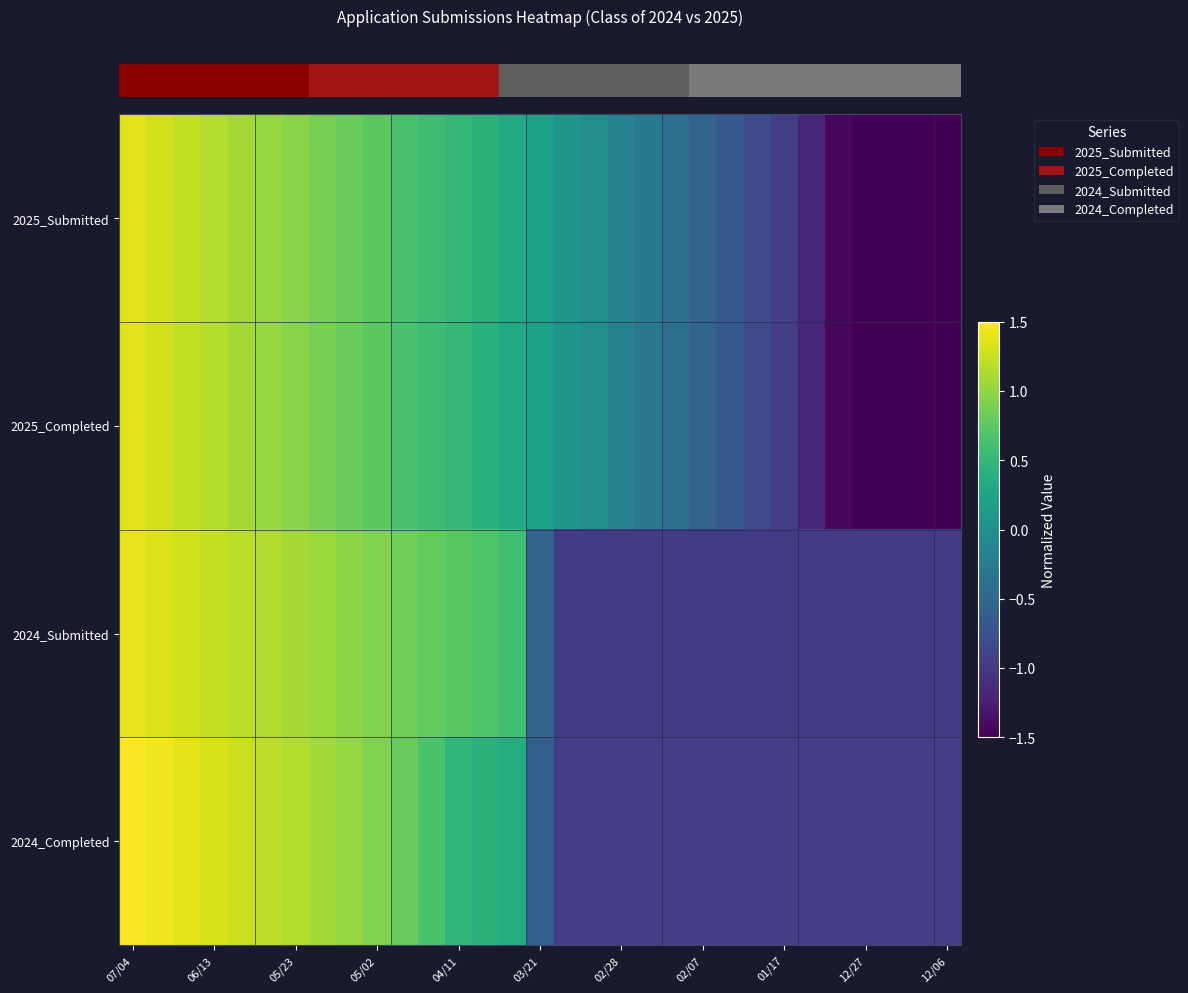

At which category is the sum across all series the highest?

07/04